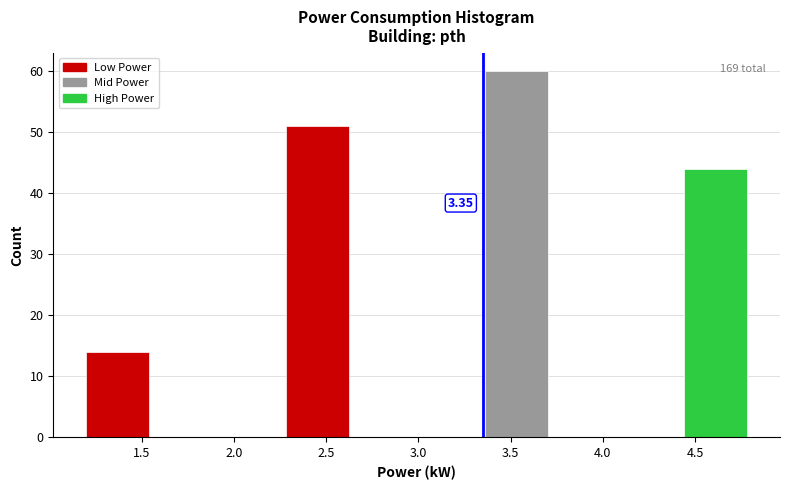

Which range on the x-axis has the tallest bar?

3.36 to 3.72